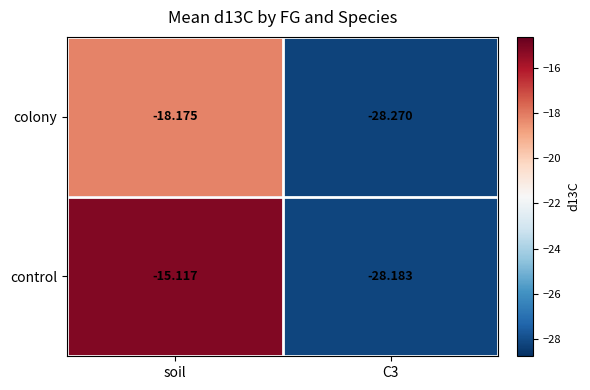

Is the value of control at C3 greater than the value of colony at soil?

No